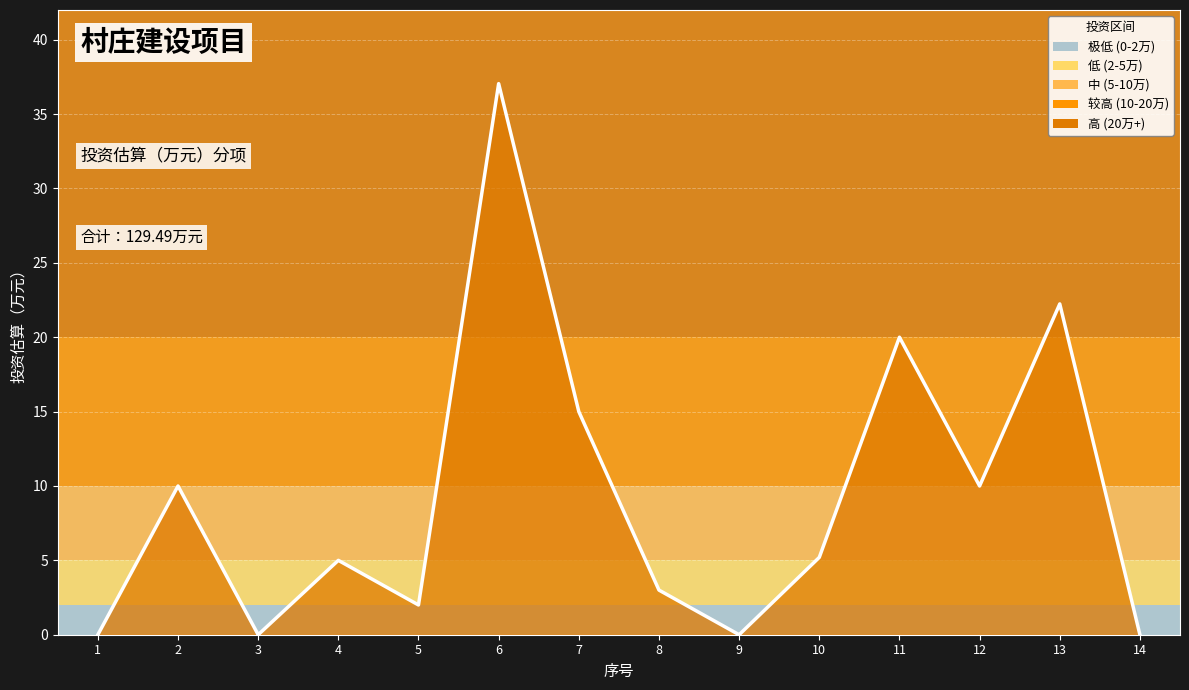

What is the difference between the values at 8 and 10?

2.2